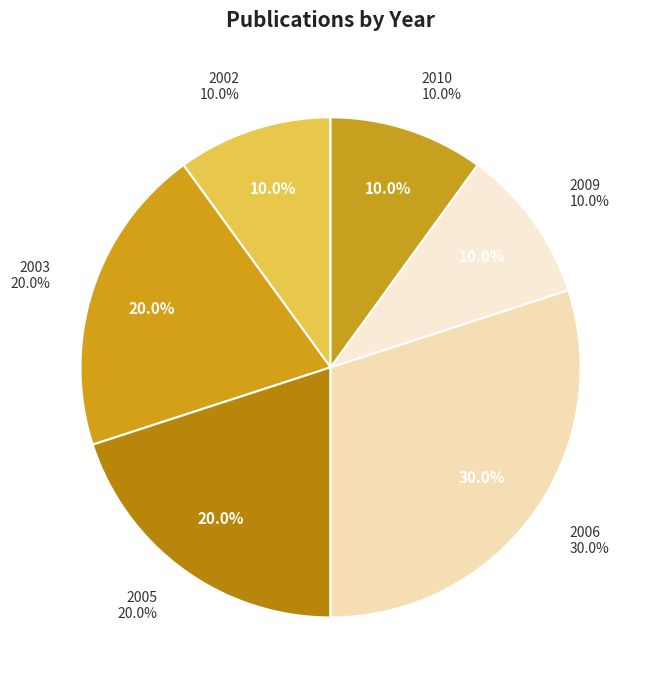

What is the change in value from 2003 to 2006?

+1